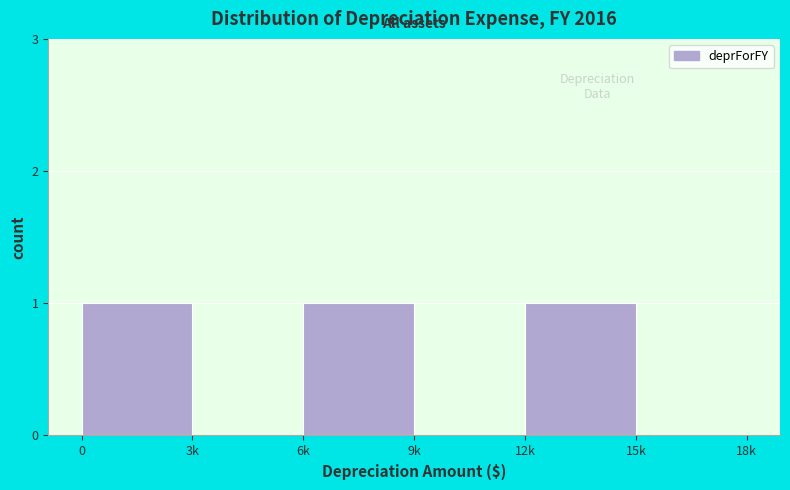

Reading left to right, extract all data points from this chart.

0=1	3k=0	6k=1	9k=0	12k=1	15k=0